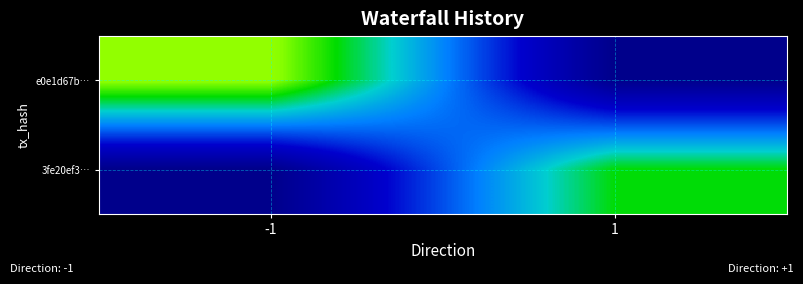

Which label corresponds to the smallest value in the chart?

1